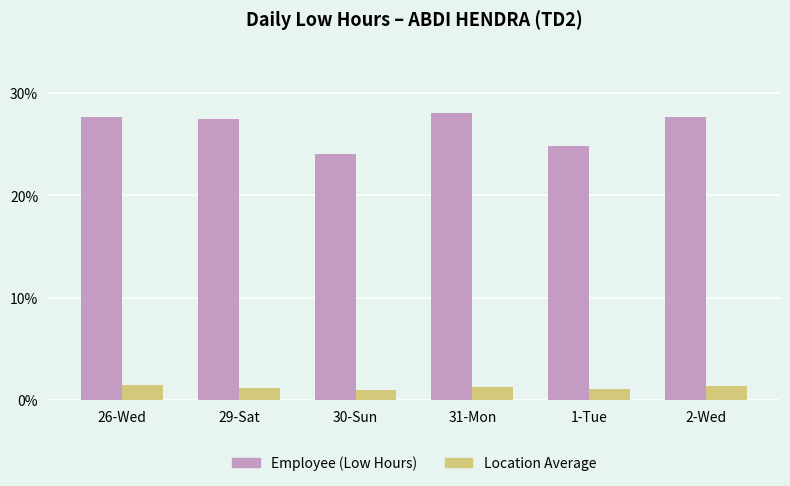

At which category does the chart reach its peak across all series?

31-Mon